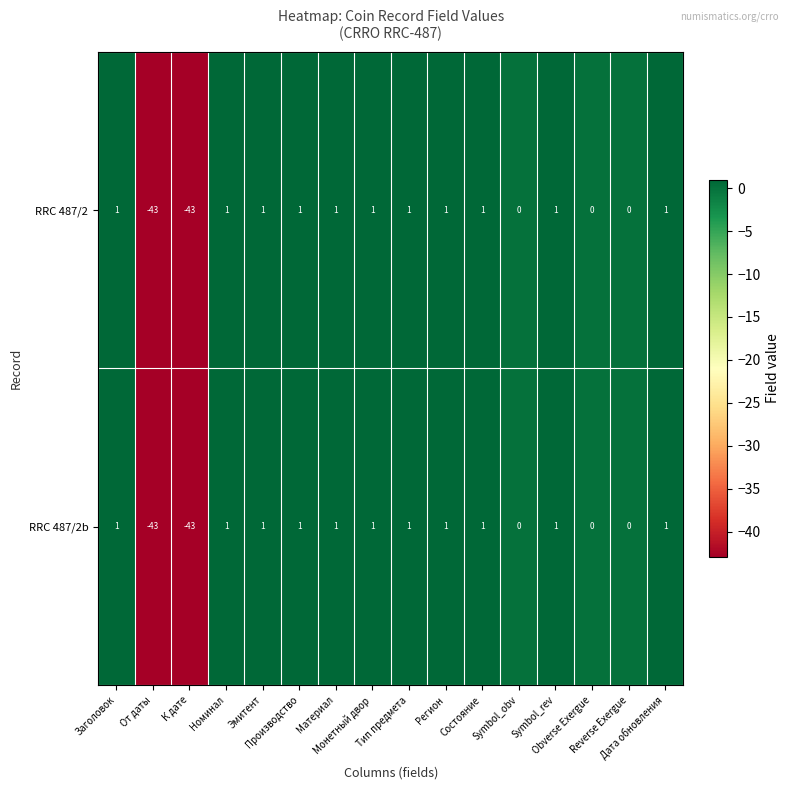

What is the total value across all series at Материал?

2